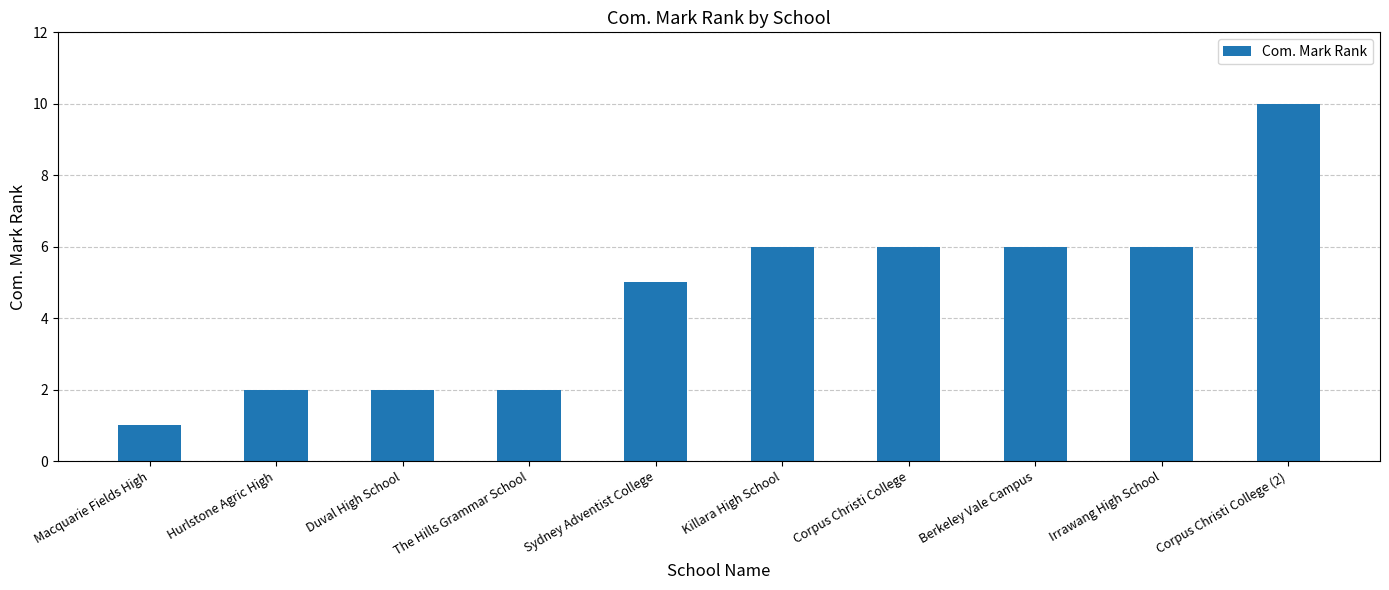

What is the ratio of the value at Duval High School to the value at The Hills Grammar School?

1.0